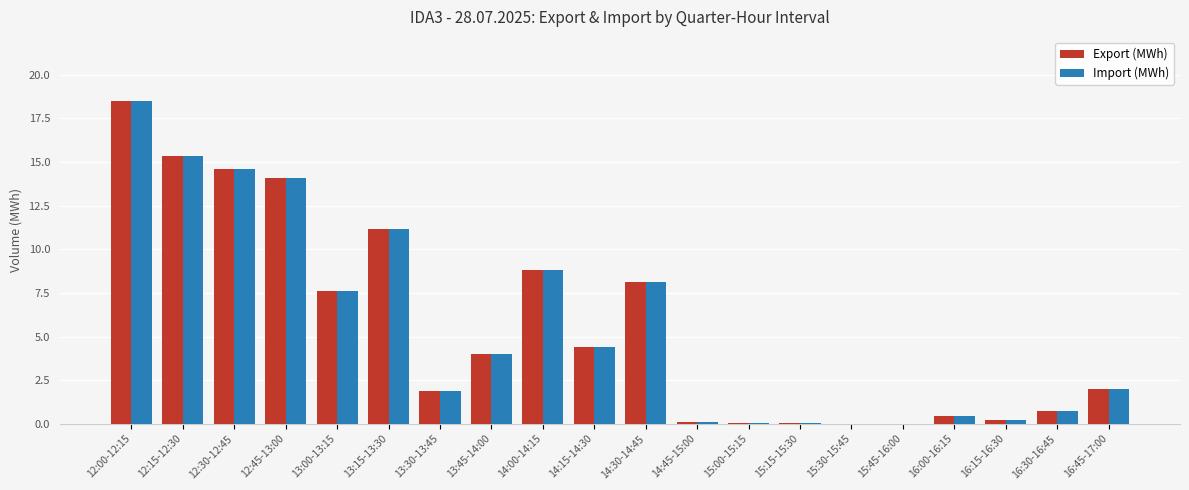

What is the total value across all series at 13:15-13:30?

22.4